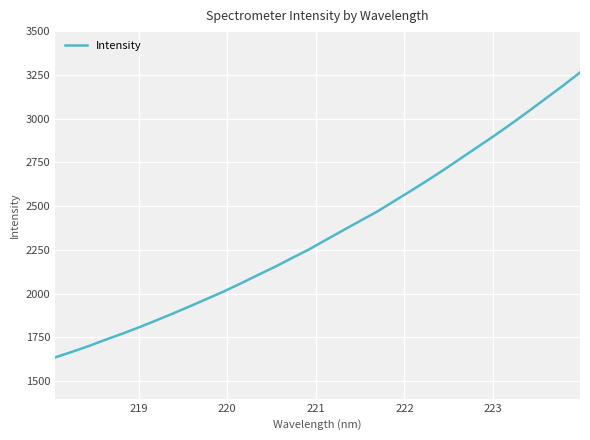

What is the smallest value displayed?

1635.8